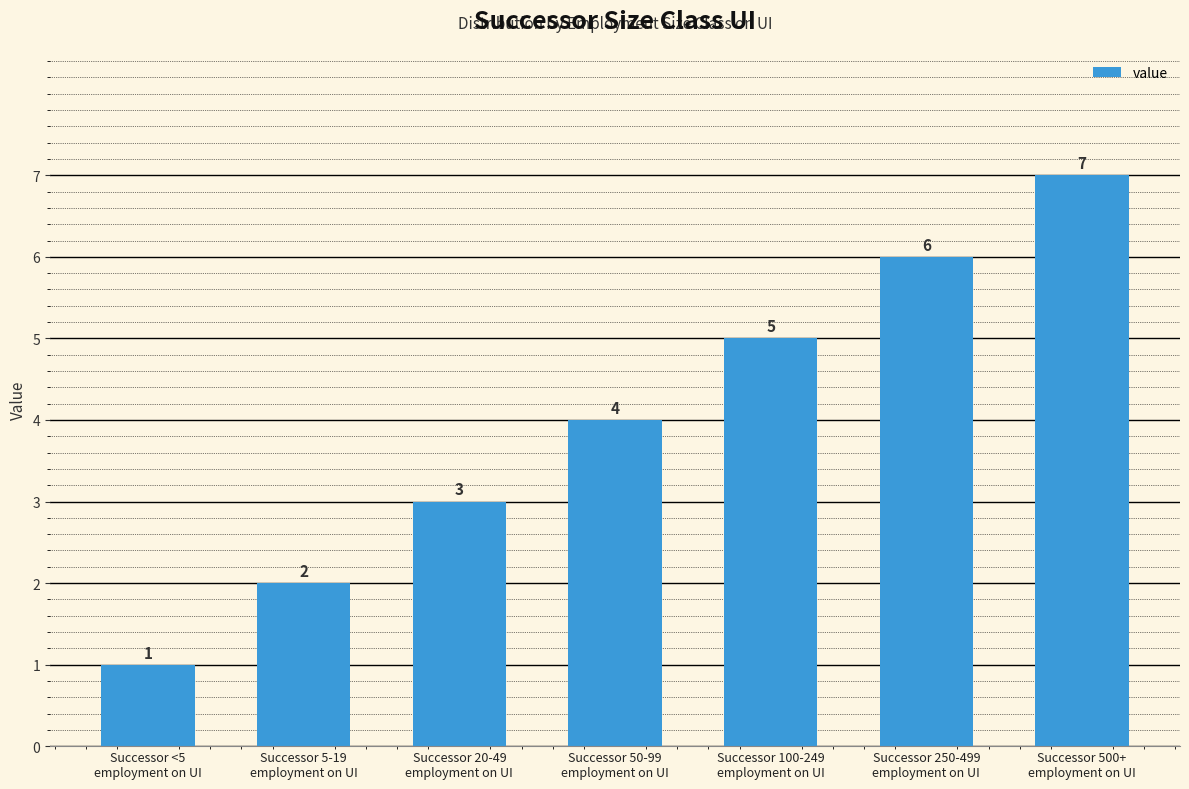

What is the label of the 4th bar from the left?

Successor 50-99
employment on UI